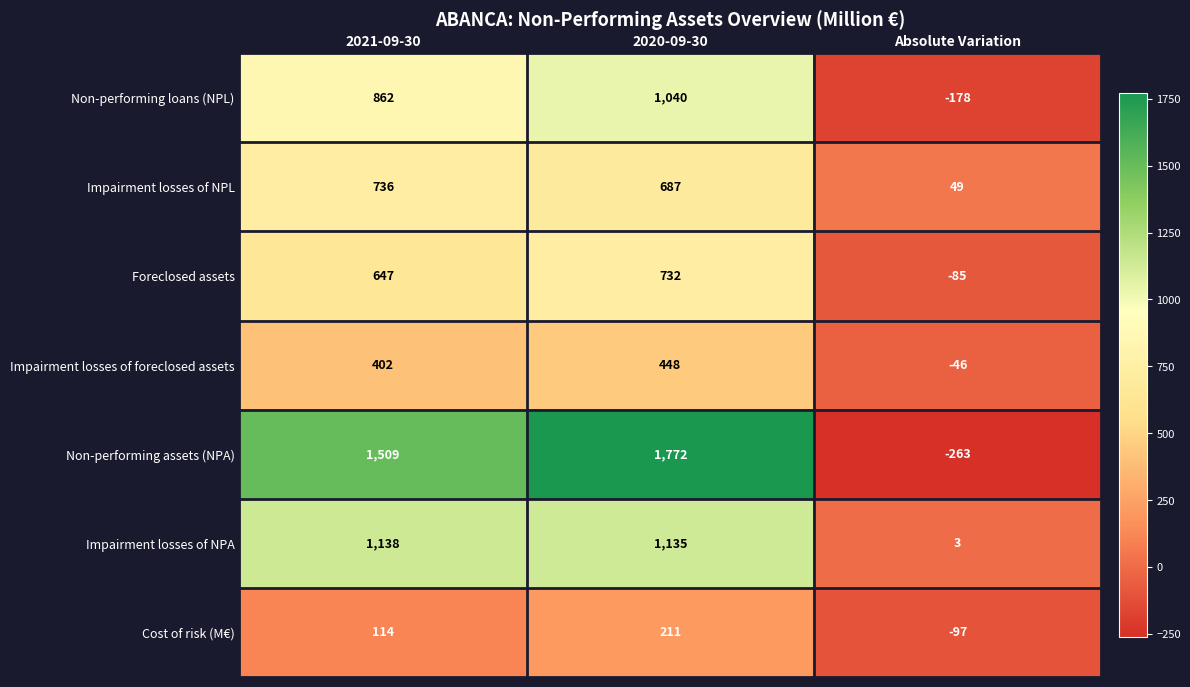

How many distinct data groups are displayed?

7